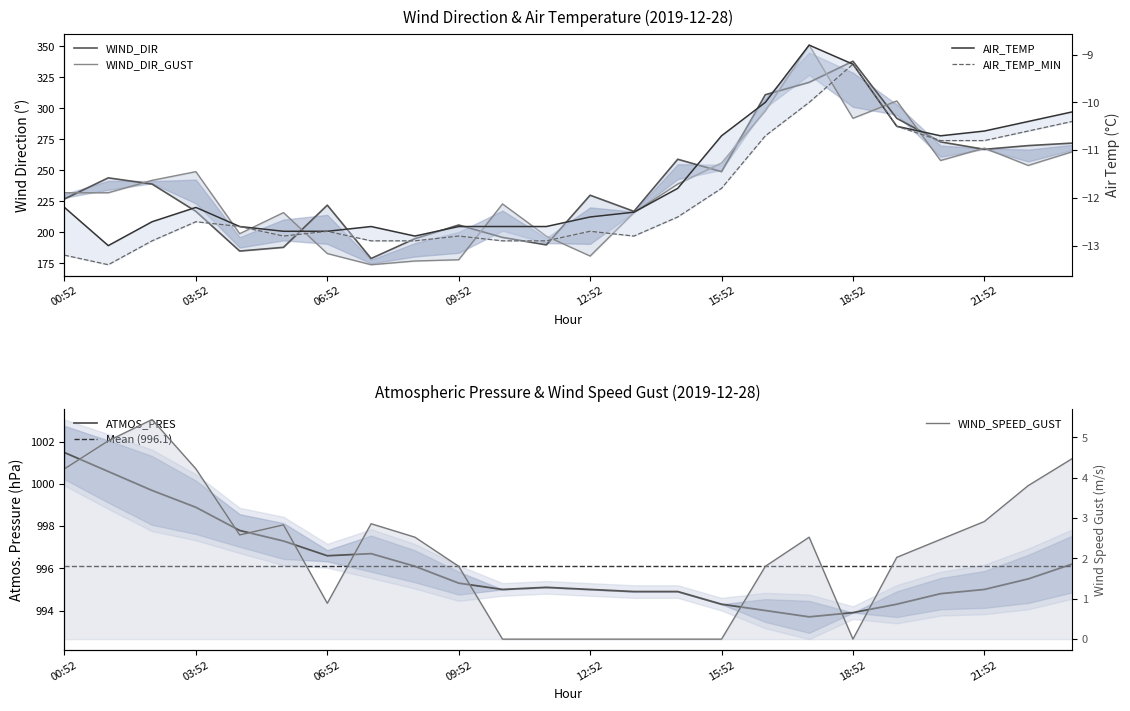

Reading left to right, list all the values displayed in this chart.

AIR_TEMP: -12.2	-13.0	-12.5	-12.2	-12.6	-12.7	-12.7	-12.6	-12.8	-12.6	-12.6	-12.6	-12.4	-12.3	-11.8	-10.7	-10.0	-8.8	-9.2	-10.5	-10.7	-10.6	-10.4	-10.2
AIR_TEMP_MIN: -13.2	-13.4	-12.9	-12.5	-12.6	-12.8	-12.7	-12.9	-12.9	-12.8	-12.9	-12.9	-12.7	-12.8	-12.4	-11.8	-10.7	-10.0	-9.2	-10.5	-10.8	-10.8	-10.6	-10.4
WIND_DIR: 227.0	244.0	239.0	217.0	185.0	188.0	222.0	179.0	195.0	206.0	196.0	190.0	230.0	217.0	259.0	249.0	311.0	321.0	338.0	292.0	273.0	267.0	270.0	272.0
WIND_DIR_GUST: 232.0	232.0	242.0	249.0	199.0	216.0	183.0	174.0	177.0	178.0	223.0	197.0	181.0	216.0	239.0	256.0	298.0	351.0	292.0	306.0	258.0	268.0	254.0	265.0
ATMOS_PRES: 1001.5	1000.6	999.7	998.9	997.8	997.3	996.6	996.7	996.1	995.3	995.0	995.1	995.0	994.9	994.9	994.3	994.0	993.7	993.9	994.3	994.8	995.0	995.5	996.2
WIND_SPEED_GUST: 4.2	4.9	5.4	4.2	2.6	2.8	0.9	2.9	2.5	1.8	0.0	0.0	0.0	0.0	0.0	0.0	1.8	2.5	0.0	2.0	2.5	2.9	3.8	4.5